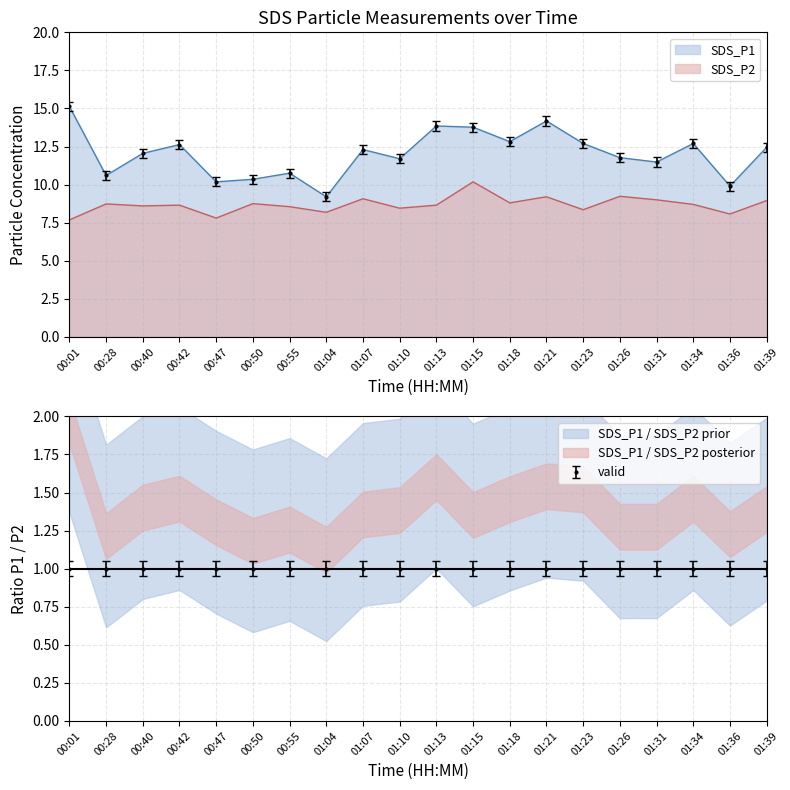

Which category has the lowest value in the SDS_P2 series?

00:01